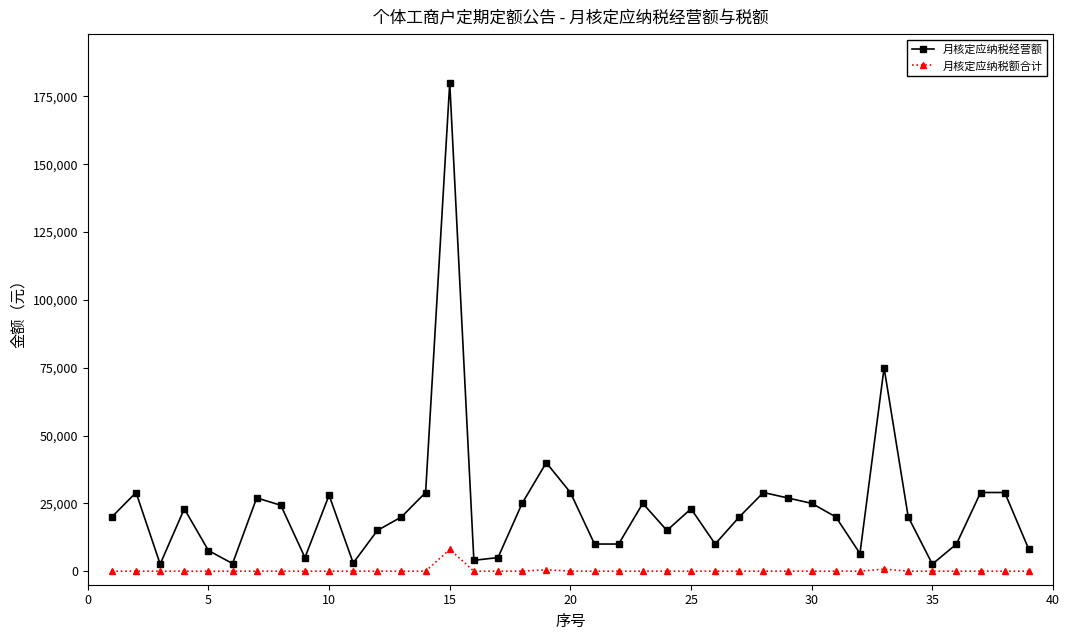

What is the sum of all 月核定应纳税经营额 values?

913400